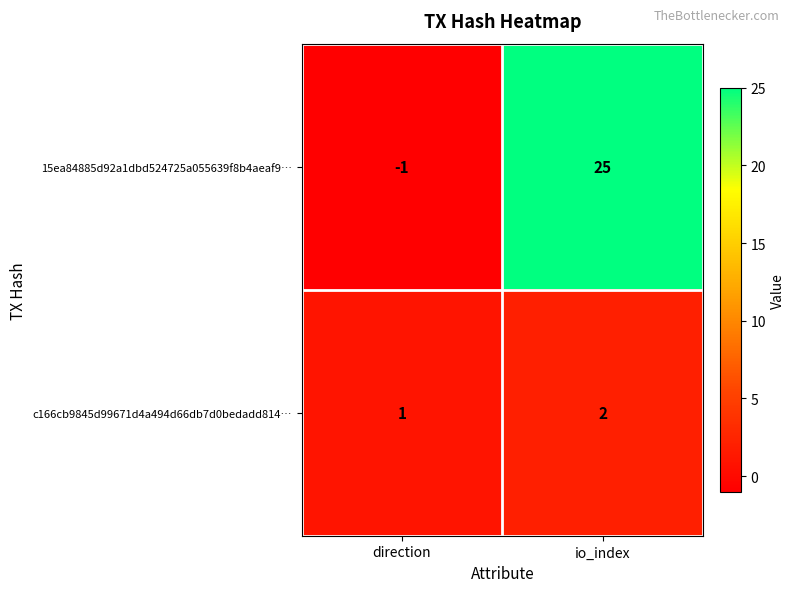

What is the difference between the maximum and minimum values in the 15ea84885d92a1dbd524725a055639f8b4aeaf9… series?

26